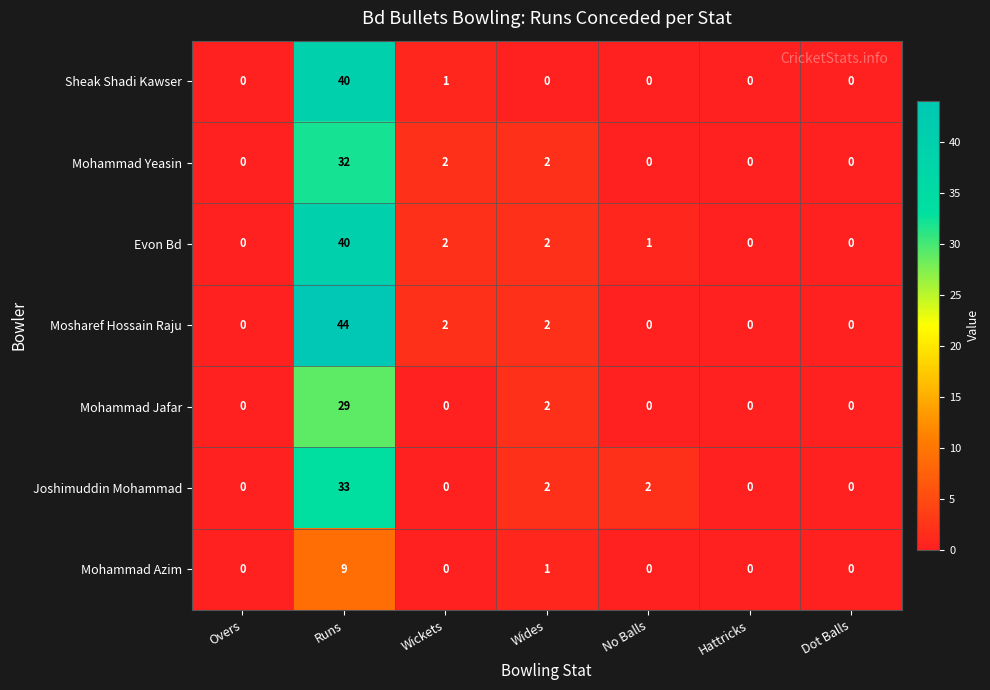

Between No Balls and Dot Balls, which series saw the biggest shift?

Joshimuddin Mohammad